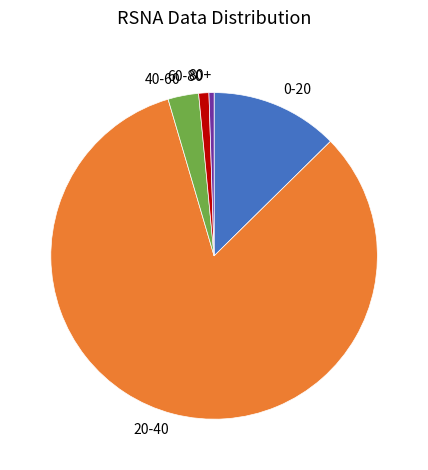

Do 60-80 and 80+ together represent more than half of the pie?

No